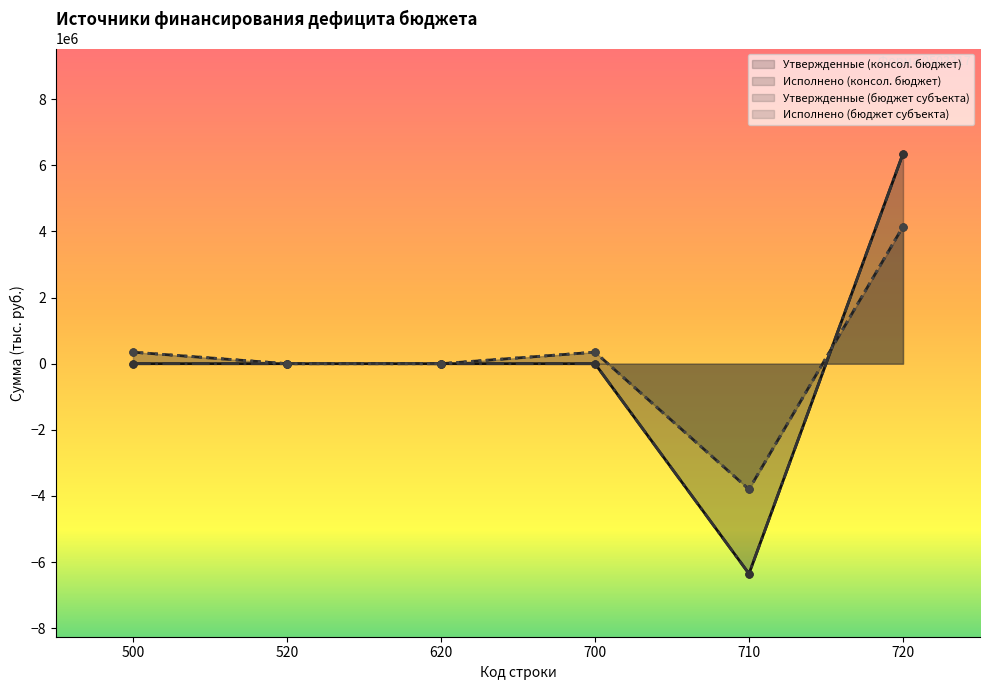

True or false: Исполнено (бюджет субъекта) and Исполнено (консол. бюджет) cross at least once.

False